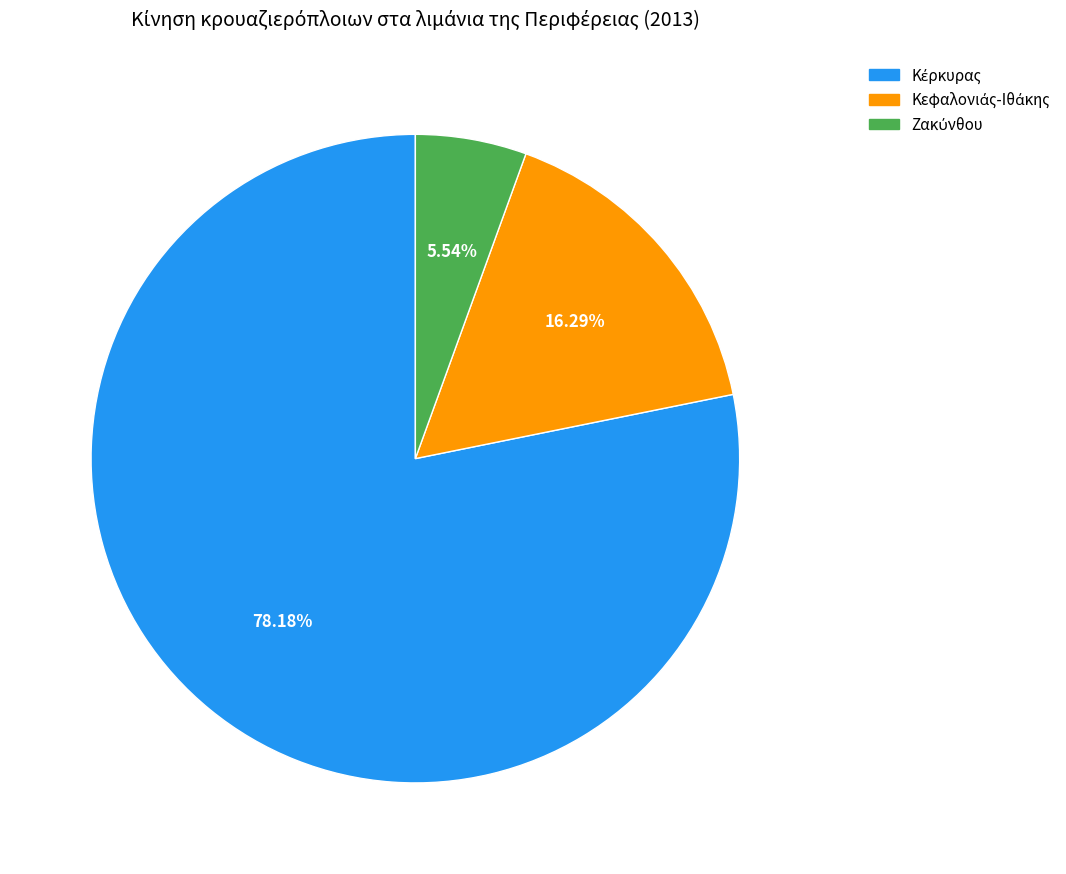

Is there any slice that represents more than half of the pie?

Yes